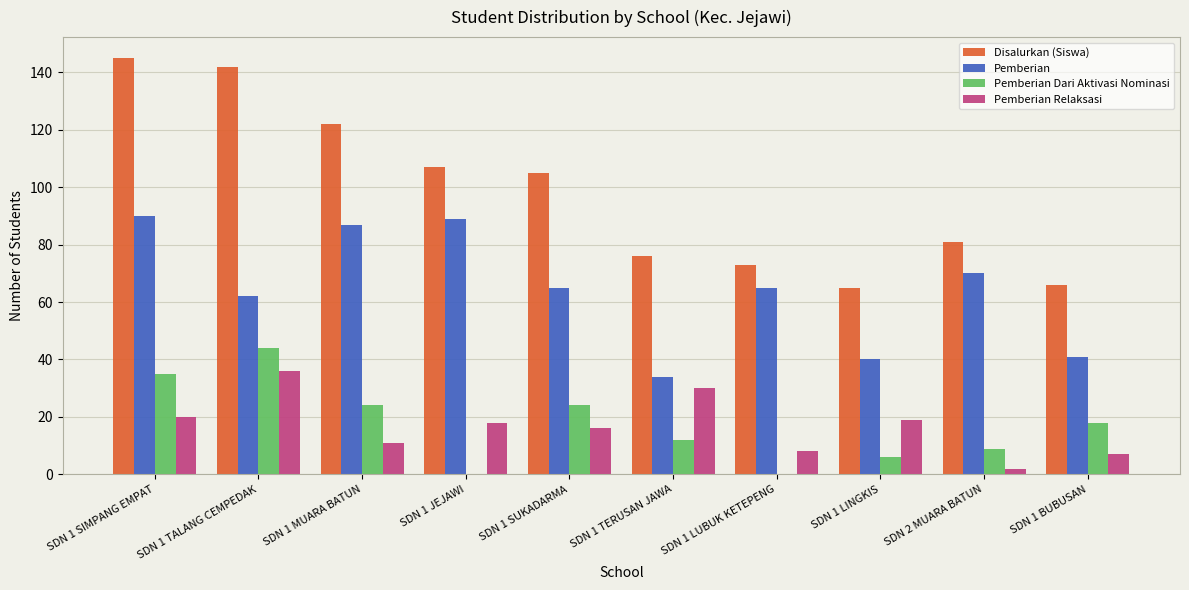

The value of Pemberian Relaksasi at SDN 1 TERUSAN JAWA is 19. True or false?

False